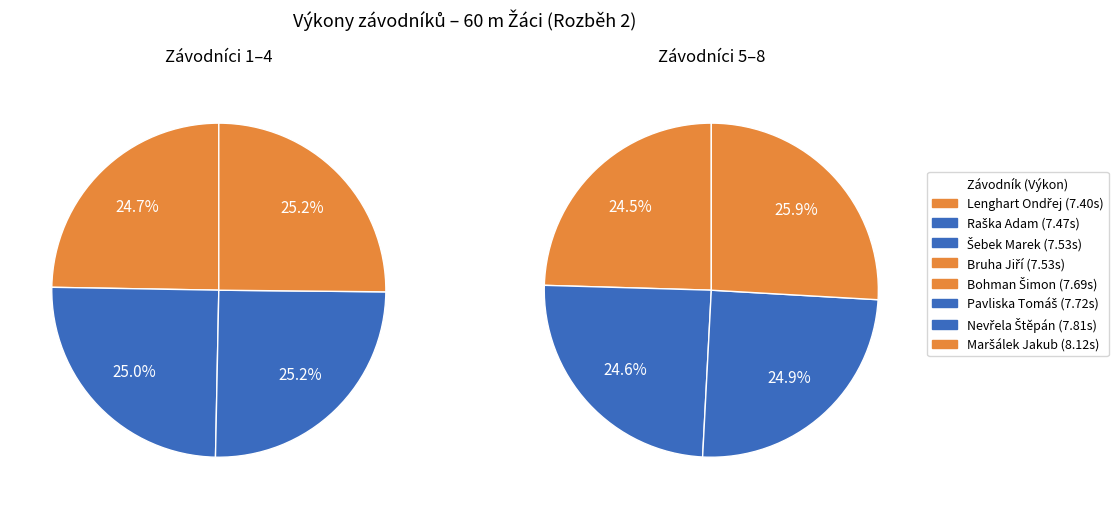

How many segments does this pie chart have?

8